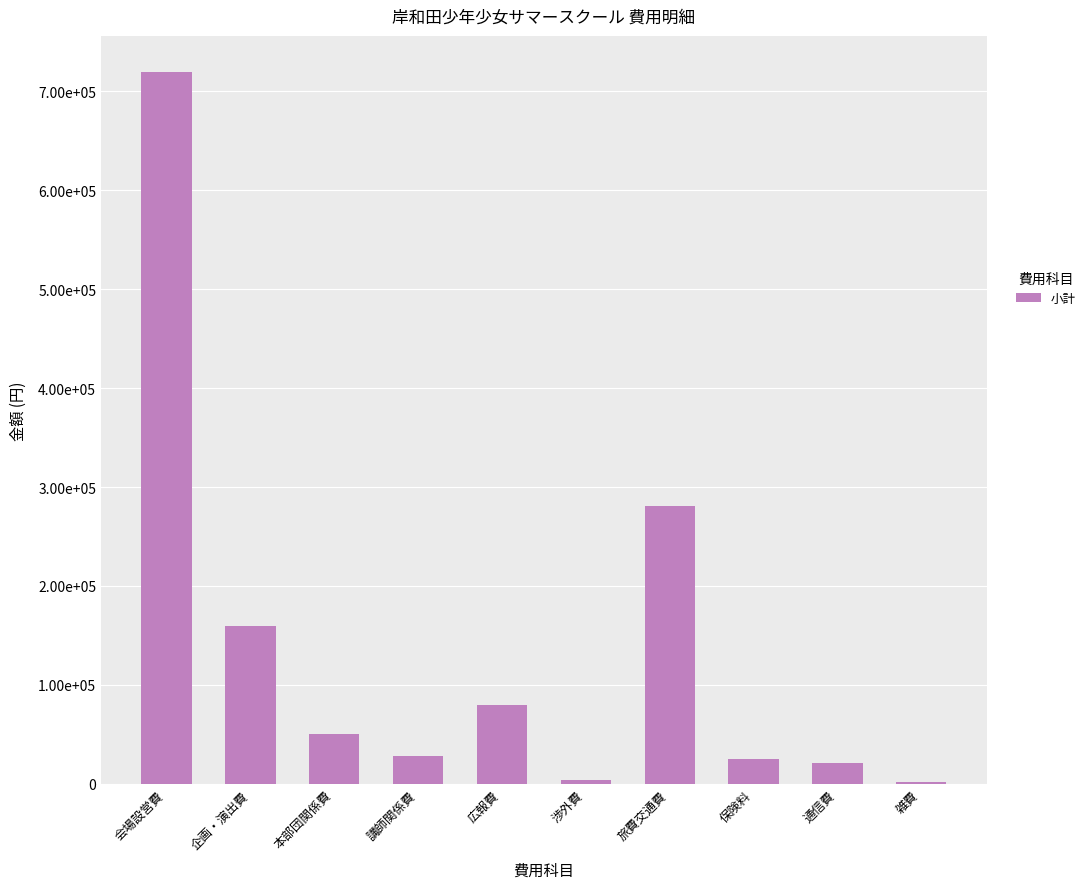

Are the bars horizontal?

No